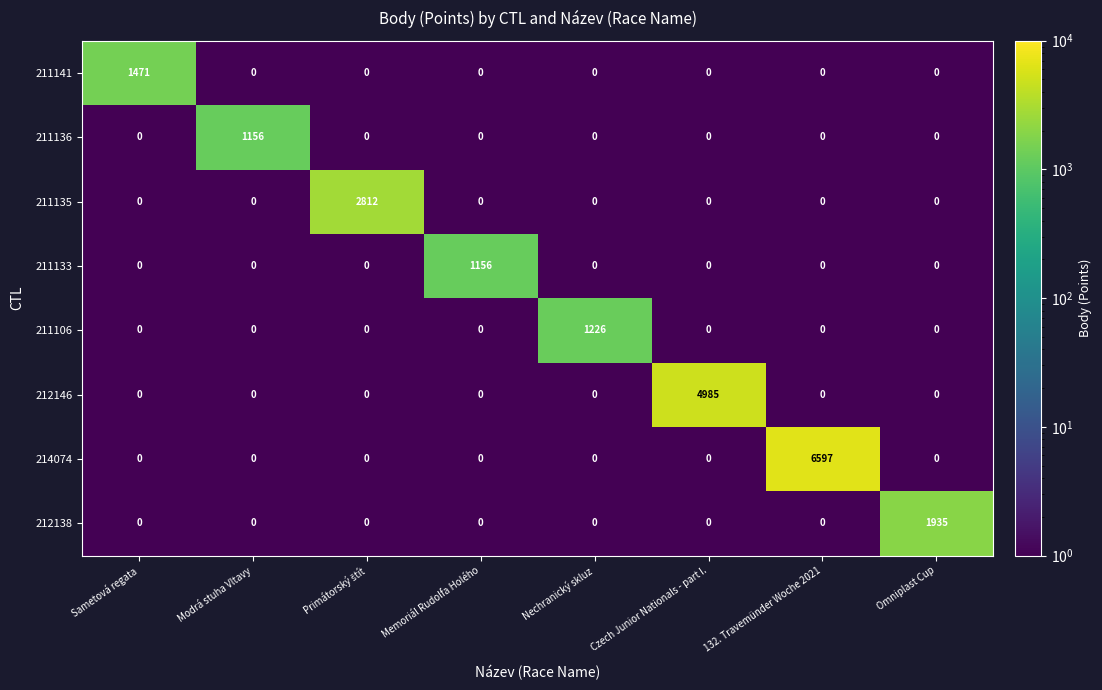

Which series has the widest spread of values?

214074